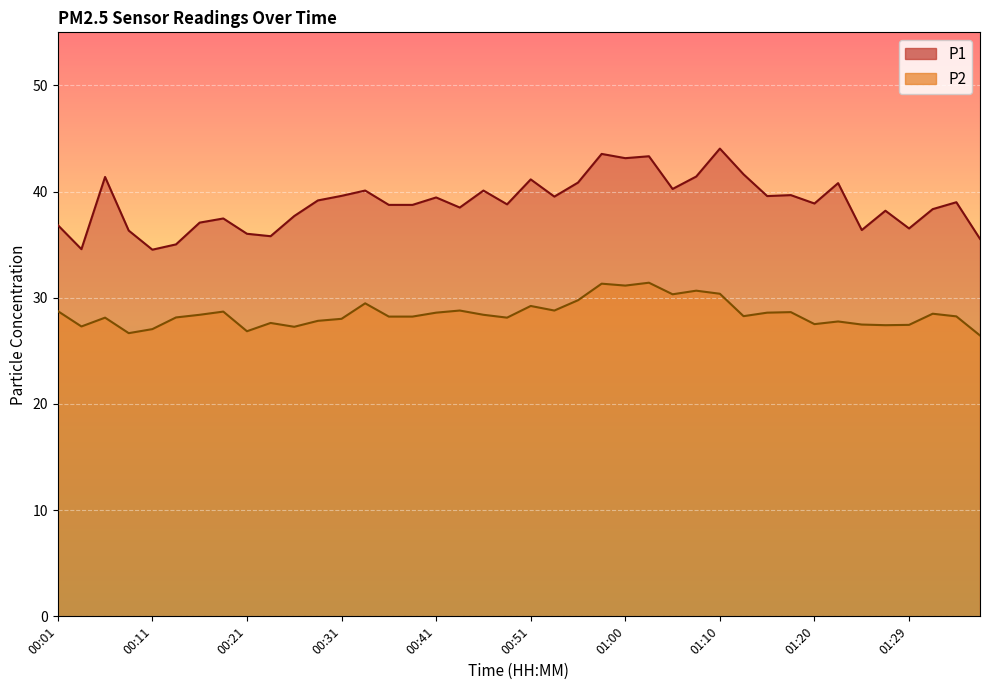

What is the average value of the P1 series?

38.9